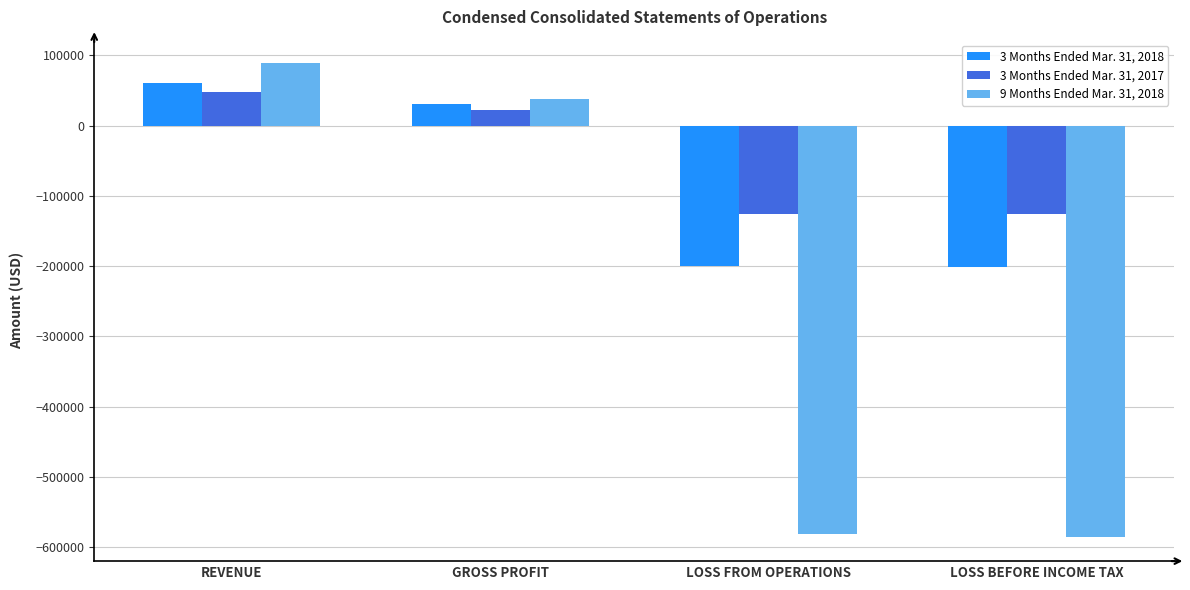

What position from the right is LOSS BEFORE INCOME TAX?

1